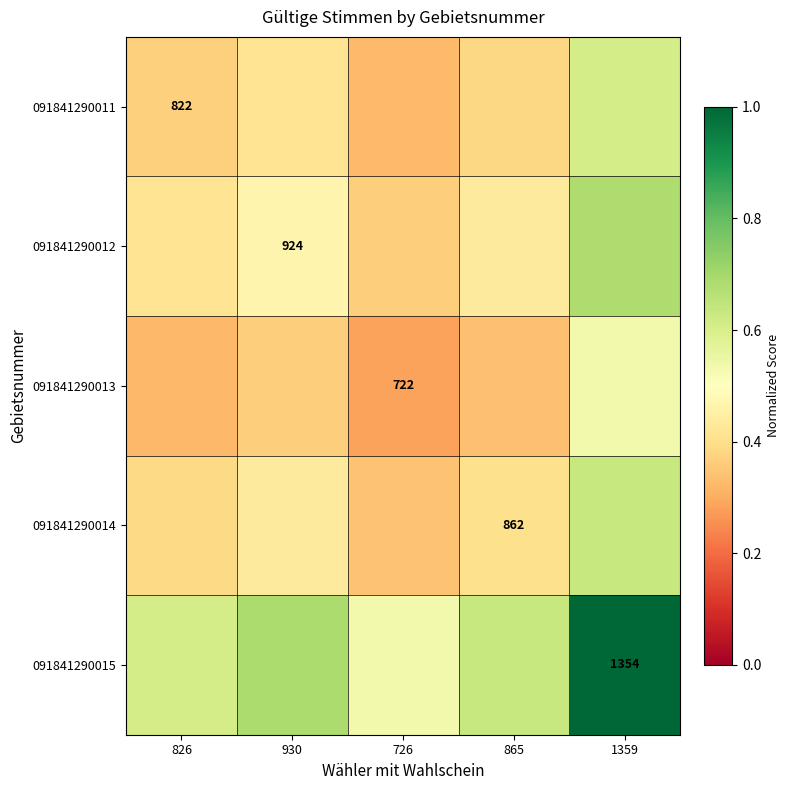

Between 726 and 1359, which series saw the biggest shift?

091841290015